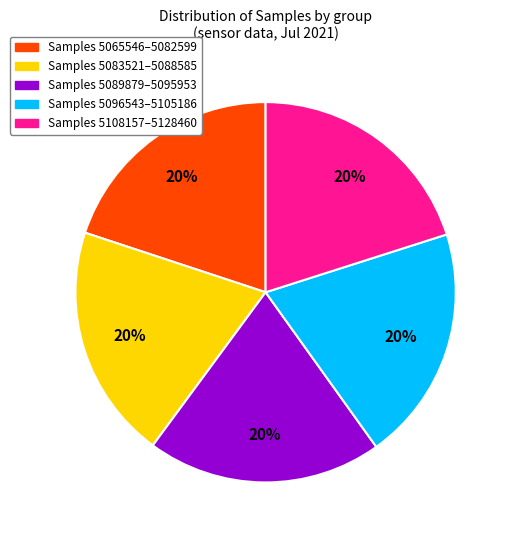

Is there a majority slice in this chart?

No